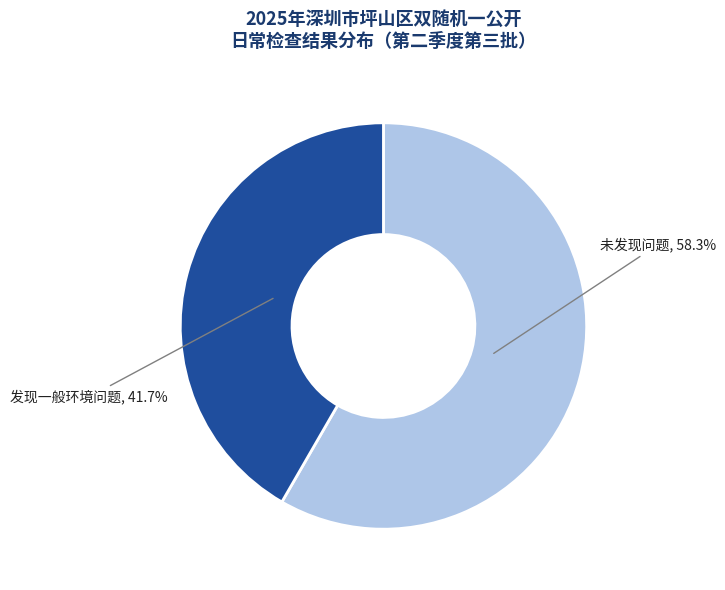

Count the number of slices in the pie.

2